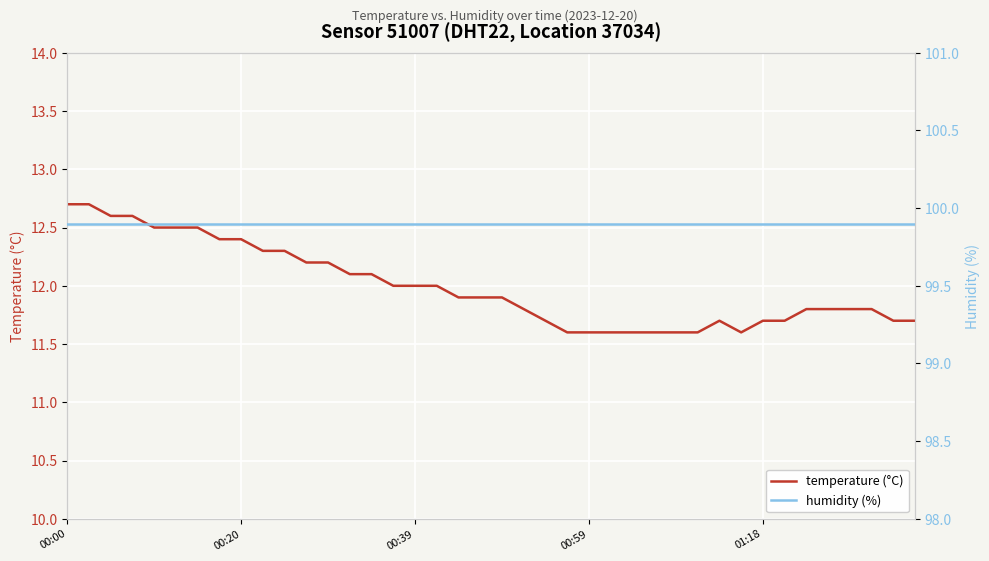

Which series has the largest total across all categories?

humidity (%)